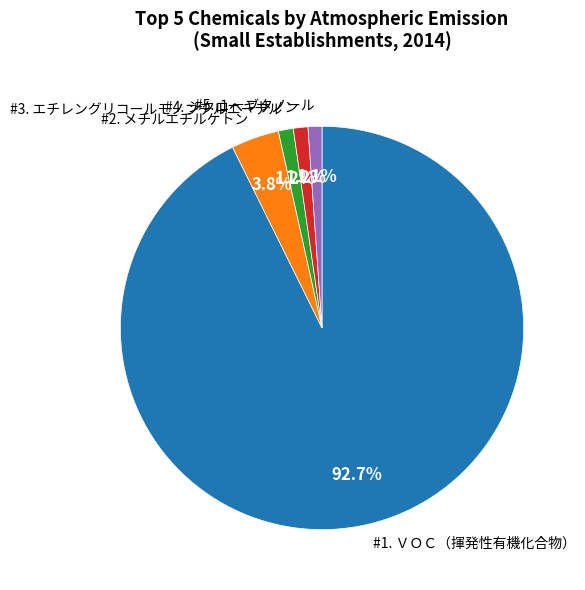

Is there any slice that represents more than half of the pie?

Yes